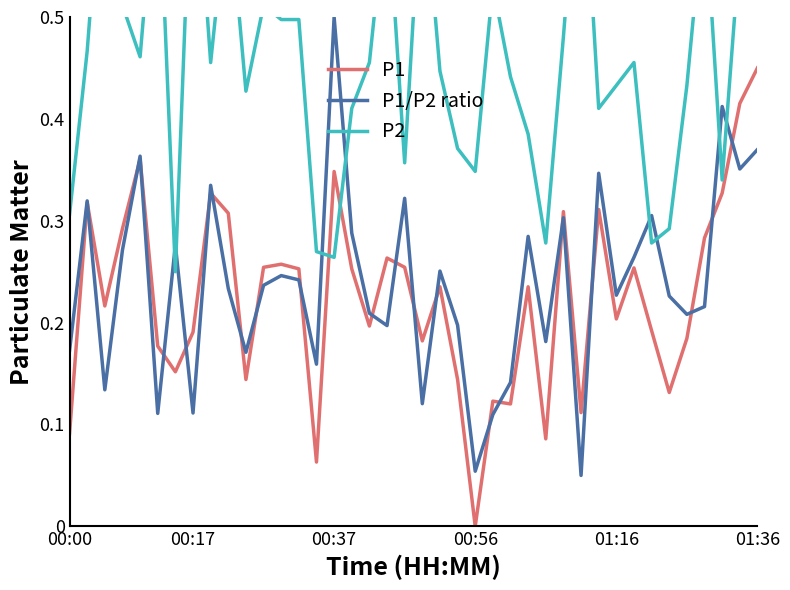

What is the value of the P2 point at the 13th from the left?

0.5